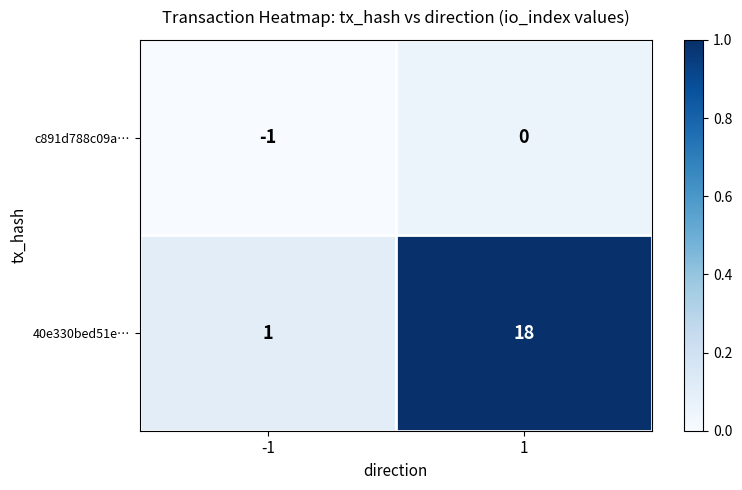

What is the average value of the 40e330bed51e… series?

10